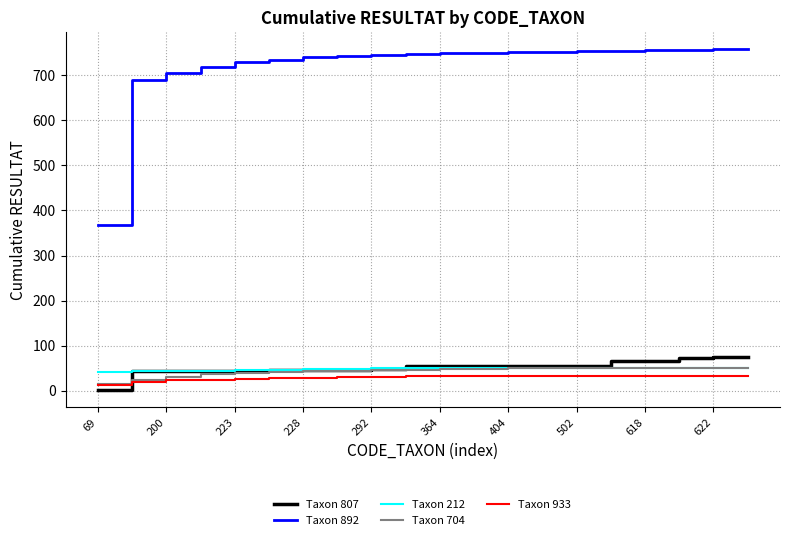

What is the greatest value displayed?

757